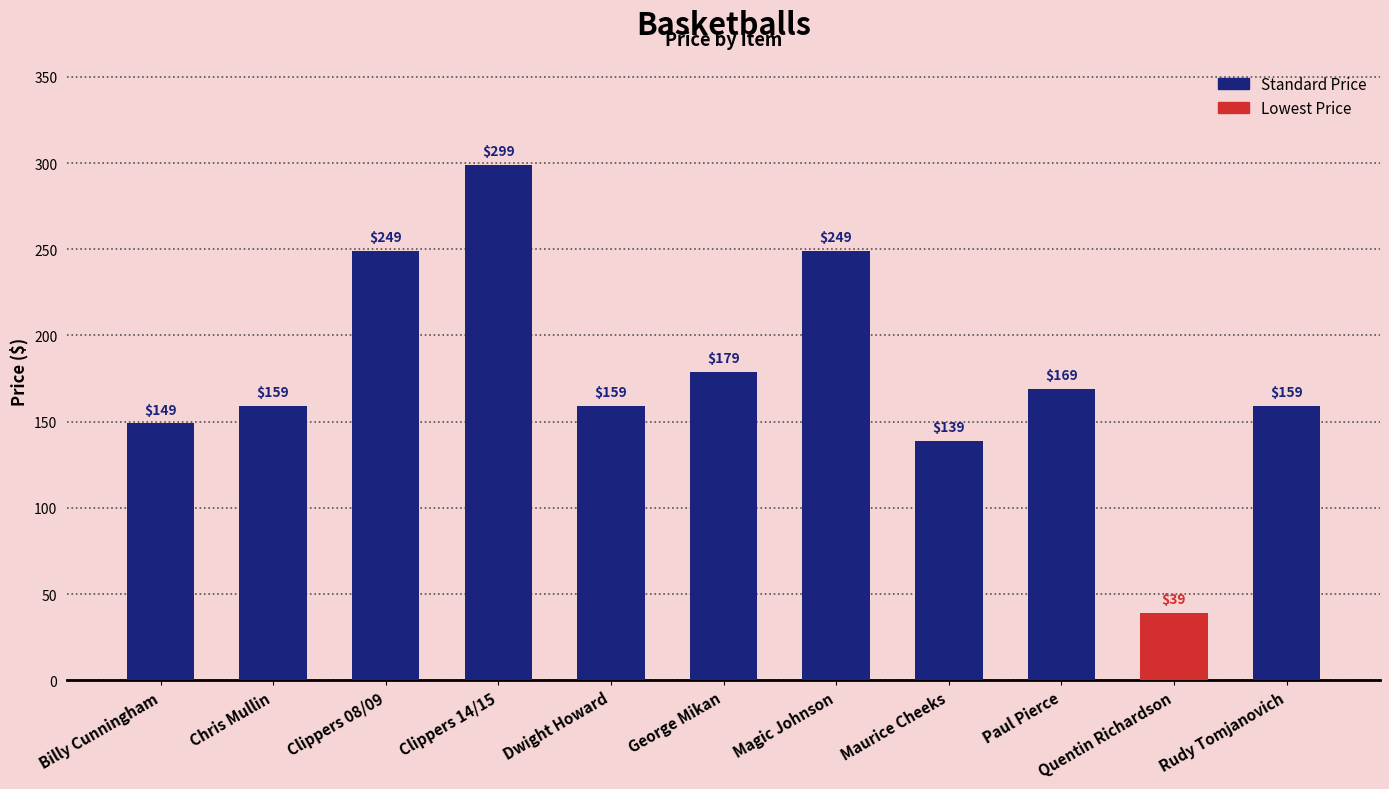

What is the difference between the values at Rudy Tomjanovich and Quentin Richardson?

120